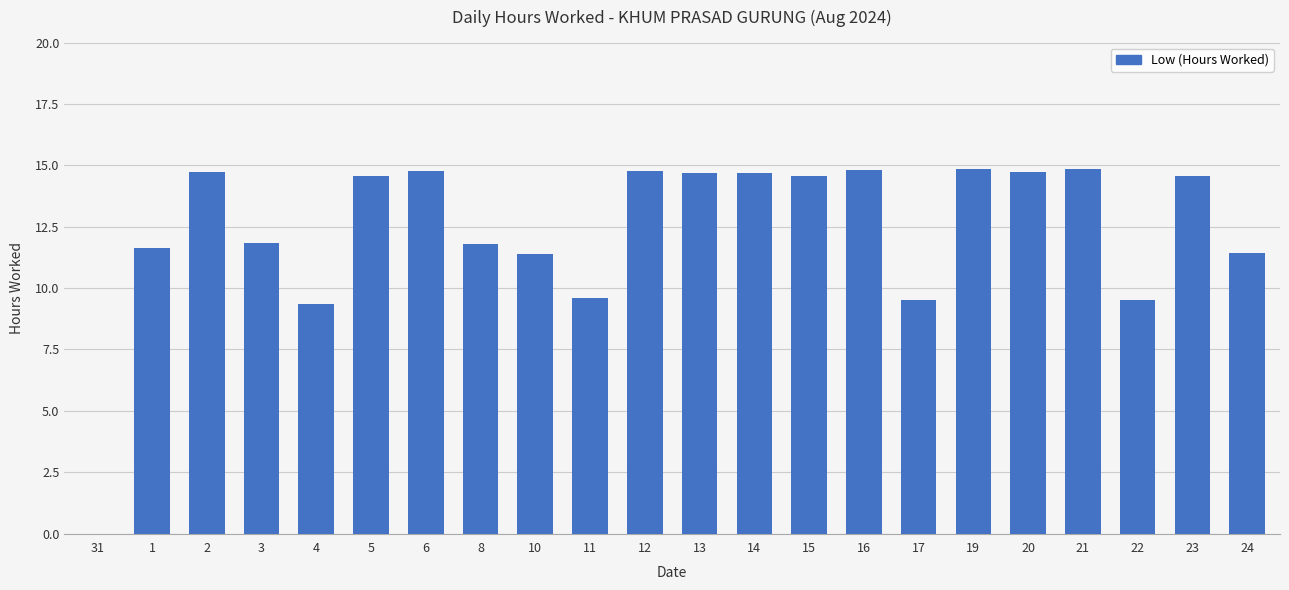

What is the sum of the values at 15 and 31?

14.6